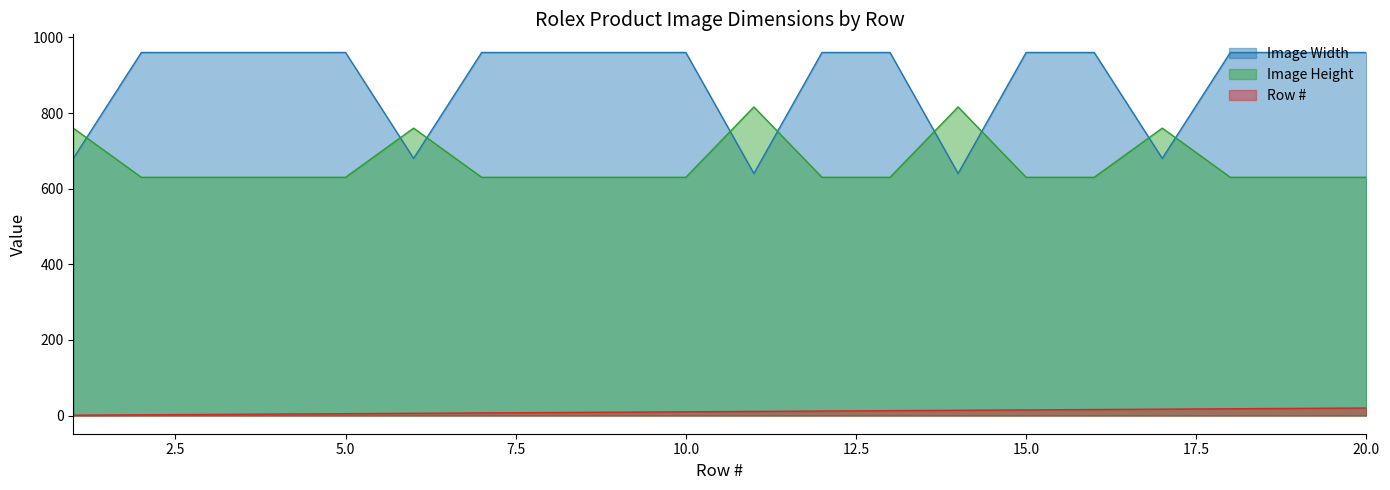

What is the difference between the Row # values at 9 and 1?

8